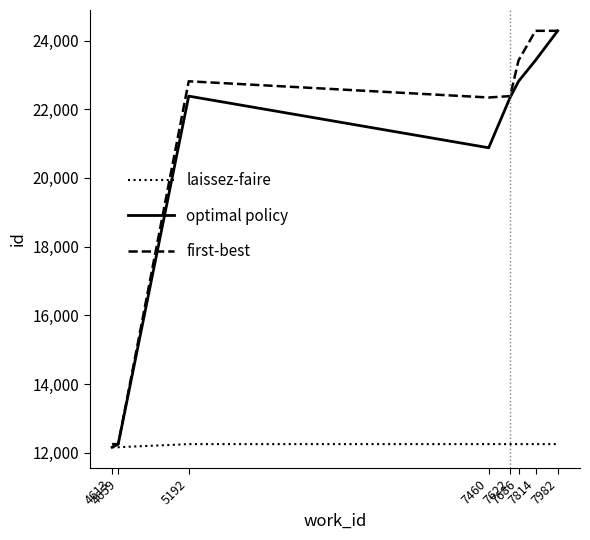

What is the highest value of the first-best series?

24282